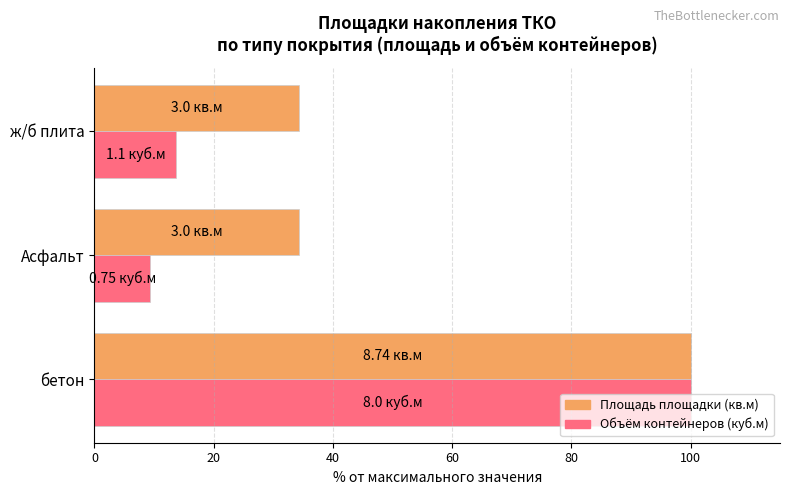

Which label corresponds to the largest value in the chart?

бетон